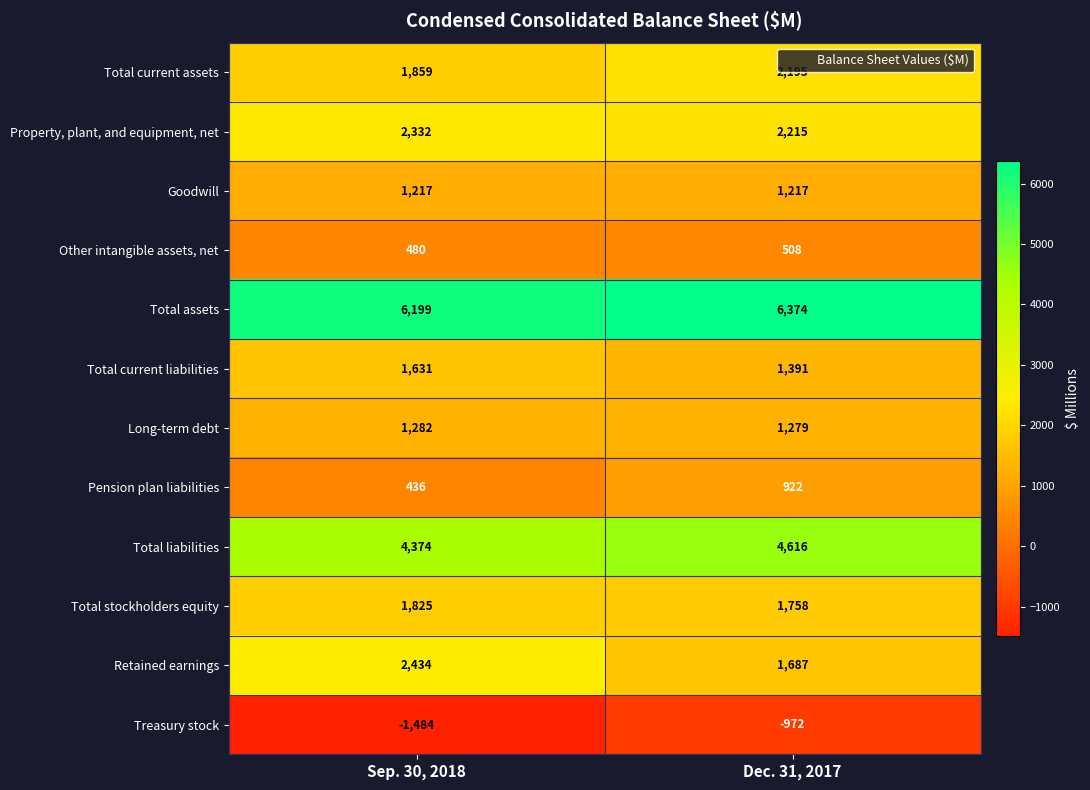

Which series has the widest spread of values?

Retained earnings